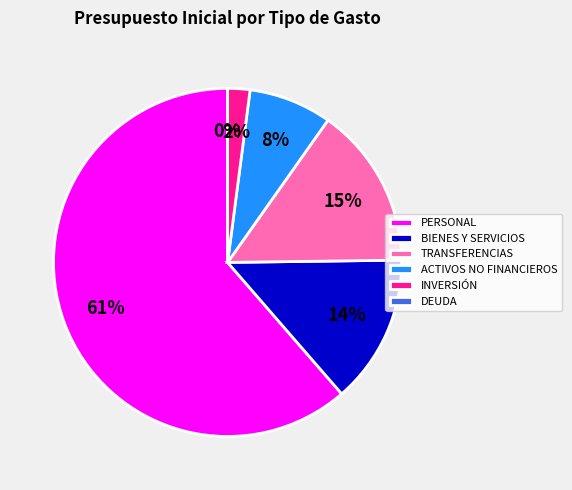

To the nearest percent, what is the difference between the TRANSFERENCIAS and INVERSIÓN slice percentages?

13%